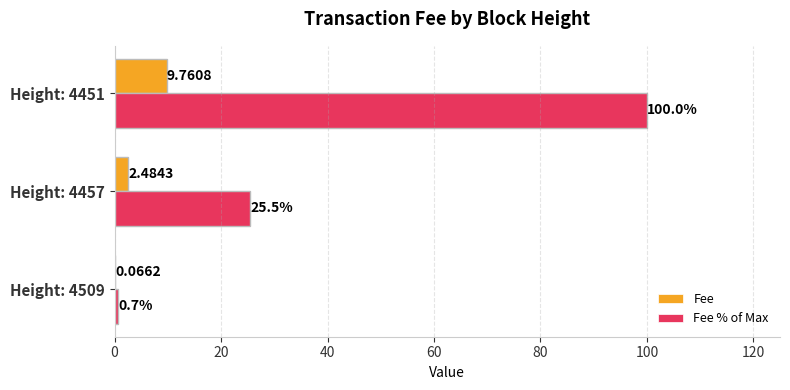

Between Height: 4509 and Height: 4457, which series saw the biggest shift?

Fee % of Max